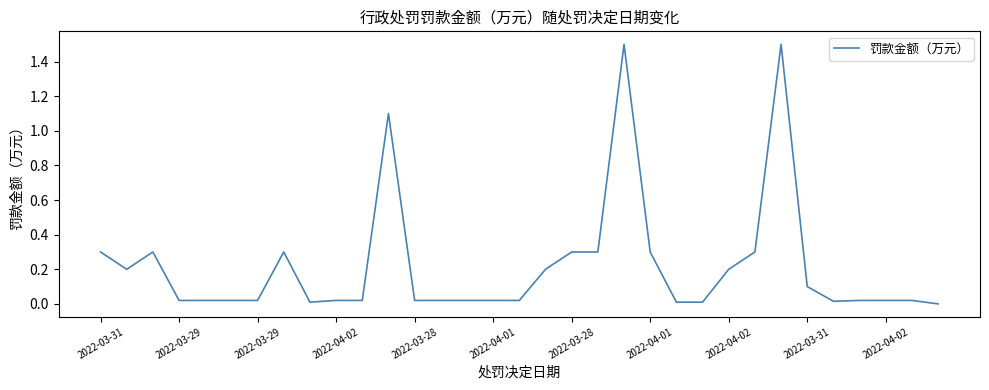

What is the difference between the maximum and minimum values?

1.5